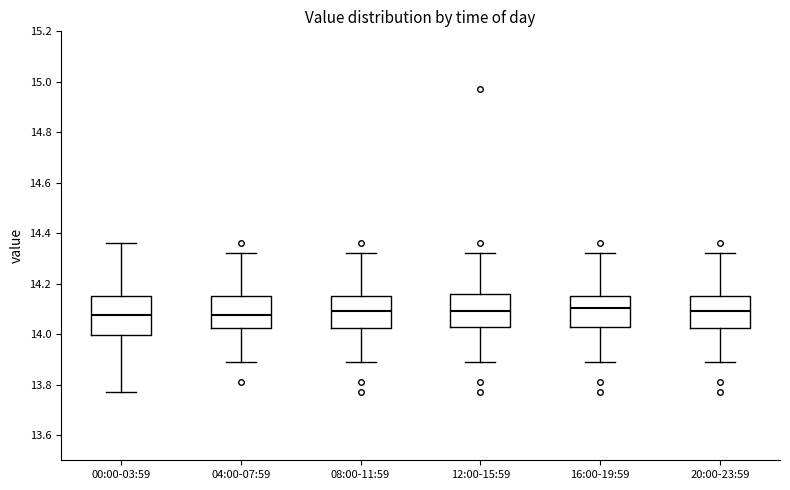

Reading left to right, transcribe this box plot: for each box, give where its median line is, the range the box spans, and where its two whiskers end, as read against the y-axis. The values are not printed on the chart, so give them approximately, as read against the axis.

00:00-03:59: median 14.08, box 14.00 to 14.16, whiskers 13.78 to 14.36
04:00-07:59: median 14.08, box 14.02 to 14.16, whiskers 13.90 to 14.32
08:00-11:59: median 14.10, box 14.02 to 14.16, whiskers 13.90 to 14.32
12:00-15:59: median 14.10, box 14.04 to 14.16, whiskers 13.90 to 14.32
16:00-19:59: median 14.10, box 14.04 to 14.16, whiskers 13.90 to 14.32
20:00-23:59: median 14.10, box 14.02 to 14.16, whiskers 13.90 to 14.32